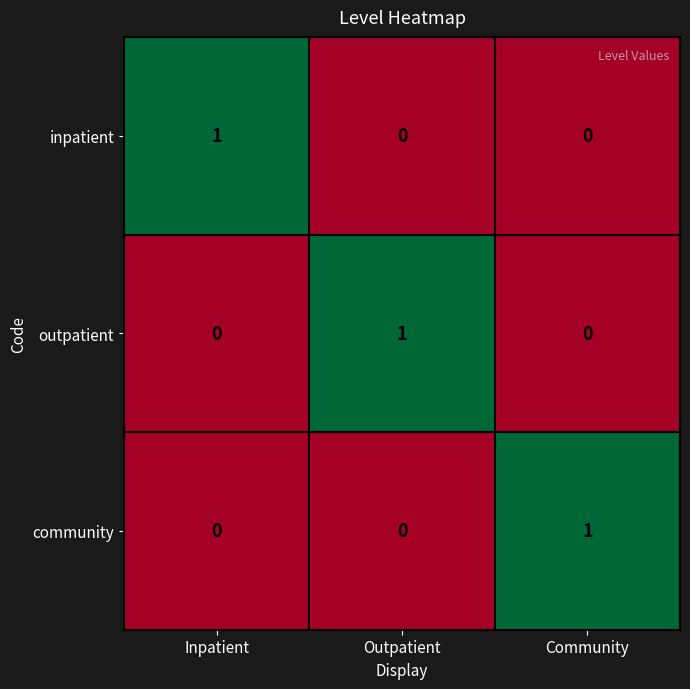

At which label does inpatient reach its peak?

Inpatient